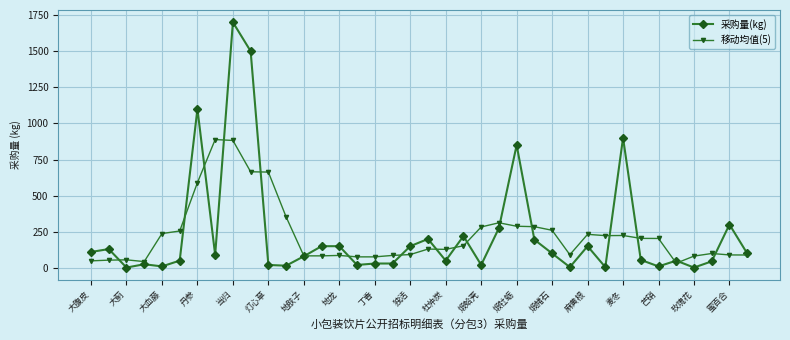

What is the value of the 采购量(kg) point at the 32nd from the left?

55.0